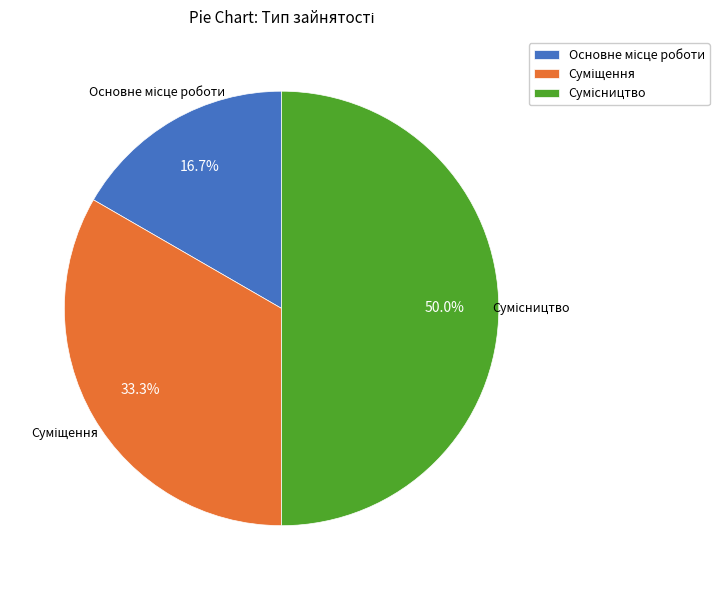

Count the number of slices in the pie.

3